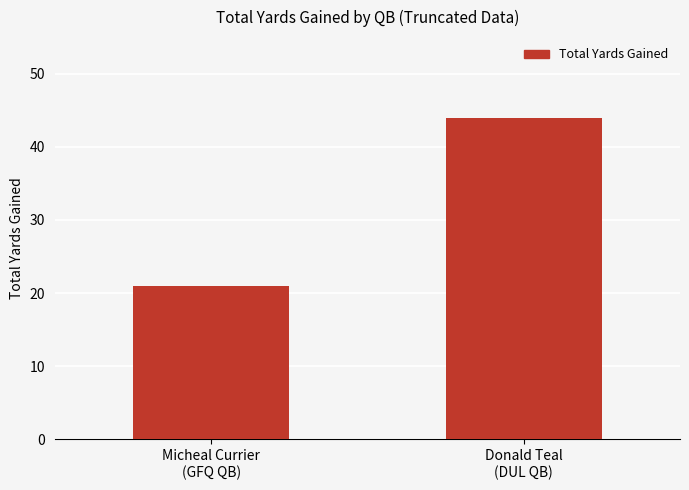

What is the value of the 2nd bar from the left?

44